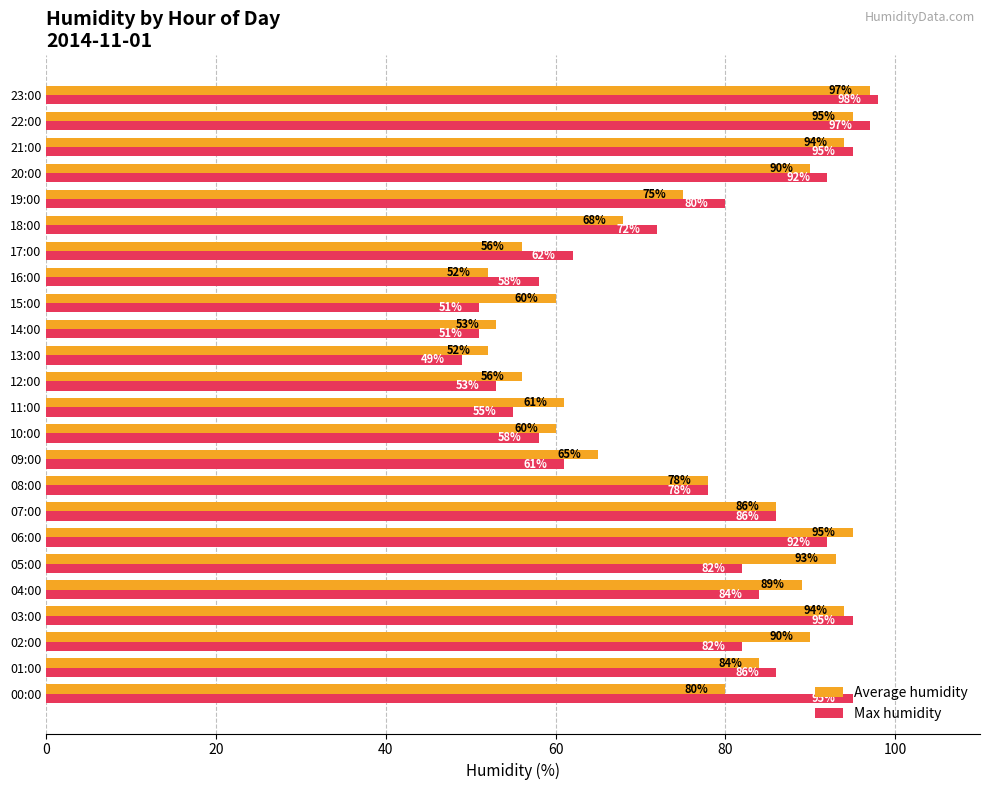

What is the average value of the Average humidity series?

76